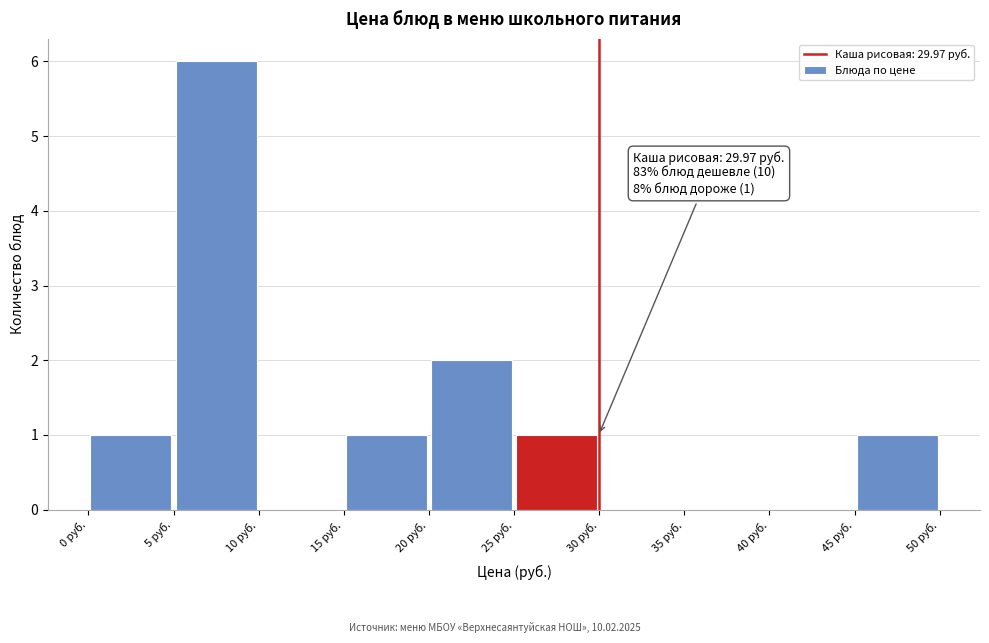

Over which range of the x-axis is the bar tallest?

5 to 10